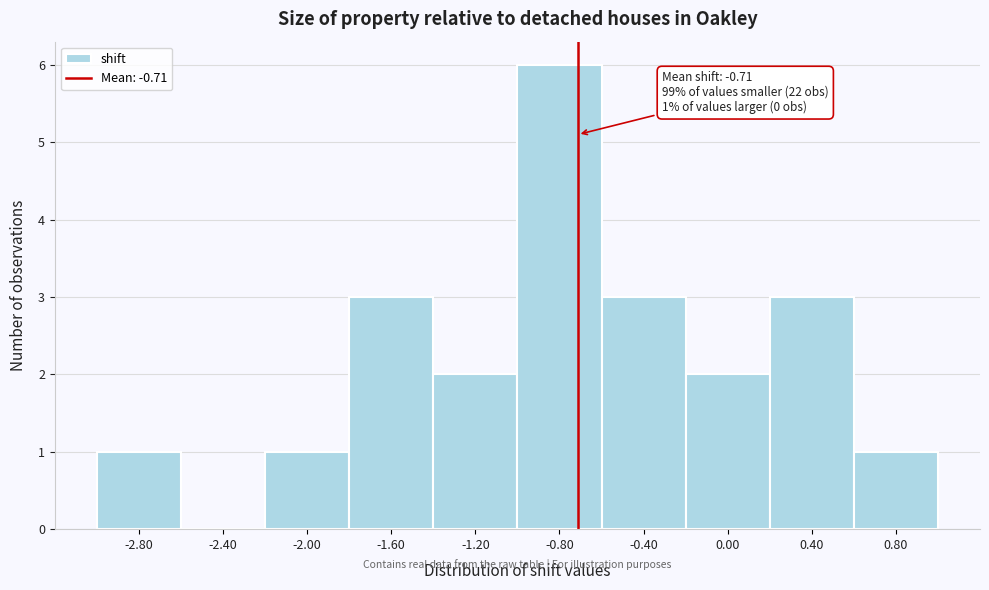

Which range on the x-axis has the tallest bar?

-1.0 to -0.6